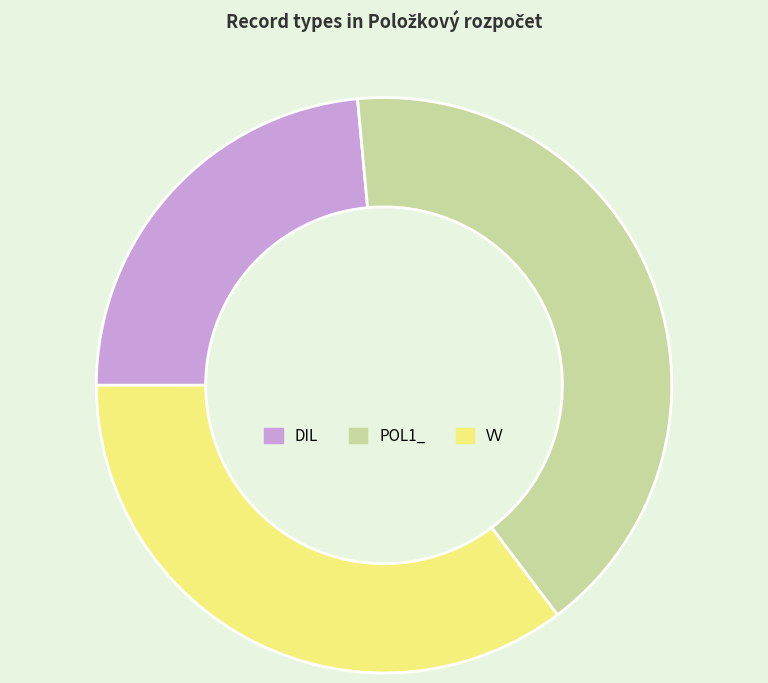

Does any single category account for the majority?

No